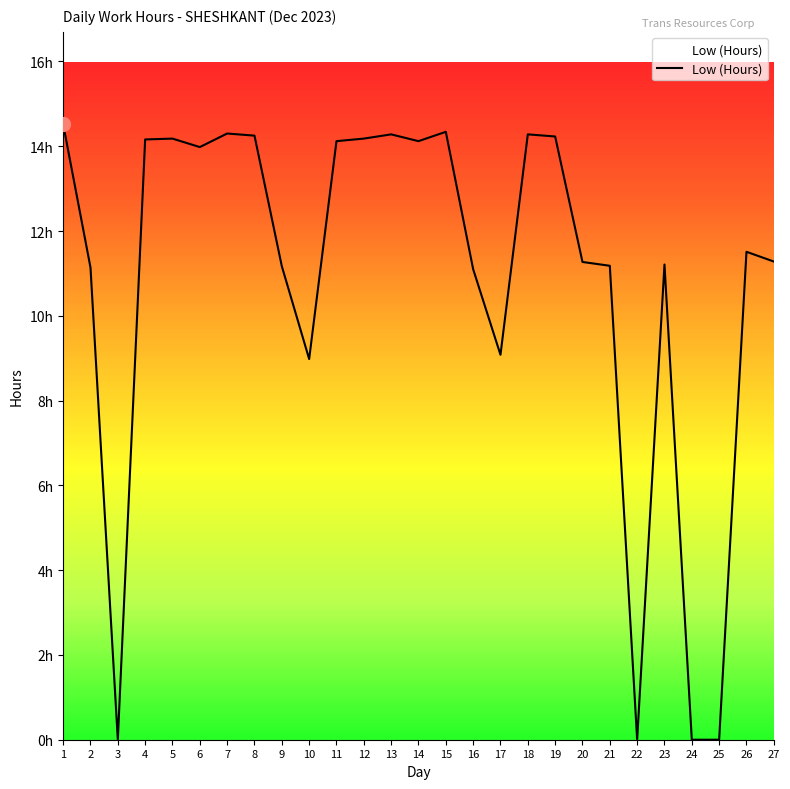

Is this an area chart (filled region under the line)?

Yes